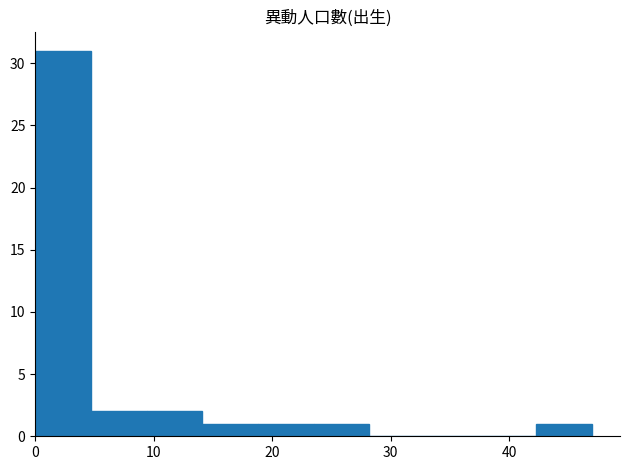

What is the height of the bar covering 14.1 to 18.8 on the x-axis? Neither the bar edges nor the heights are printed on the chart, so give them approximately, as read against the axes.

1